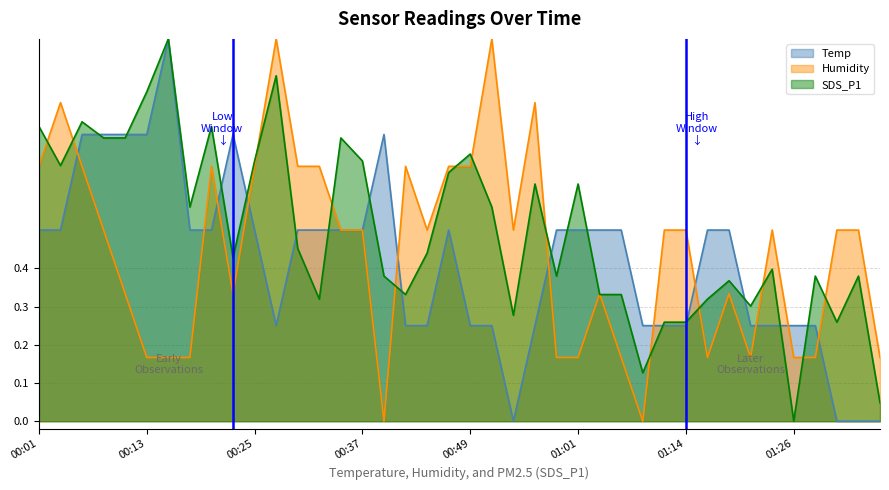

Rank the series by their average value, from highest to lowest.

SDS_P1, Humidity, Temp